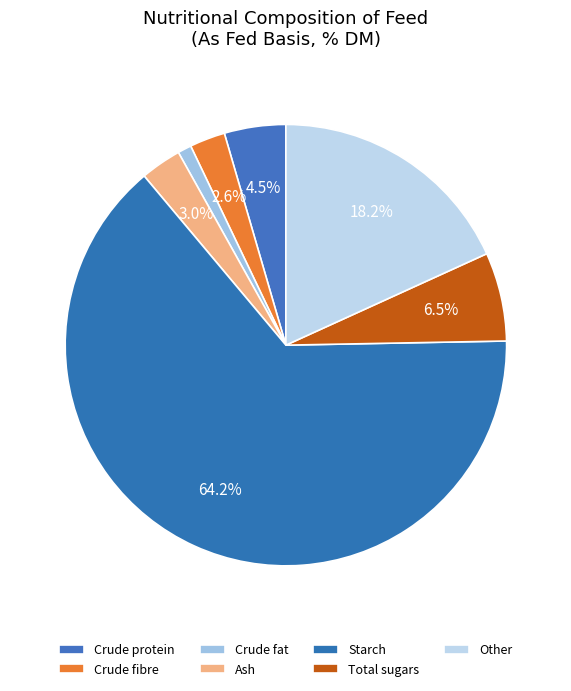

True or false: Crude fat accounts for 11% of the total.

False